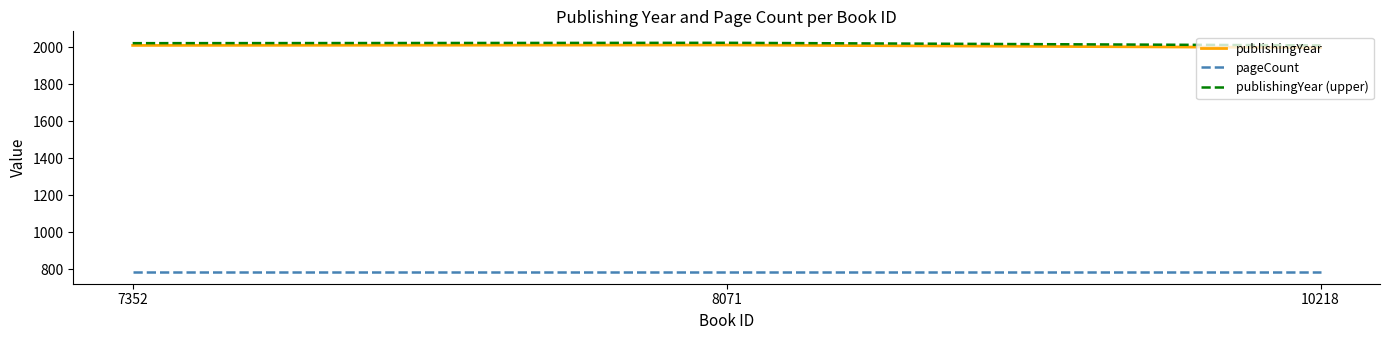

At how many categories does at least one series exceed 1880?

3